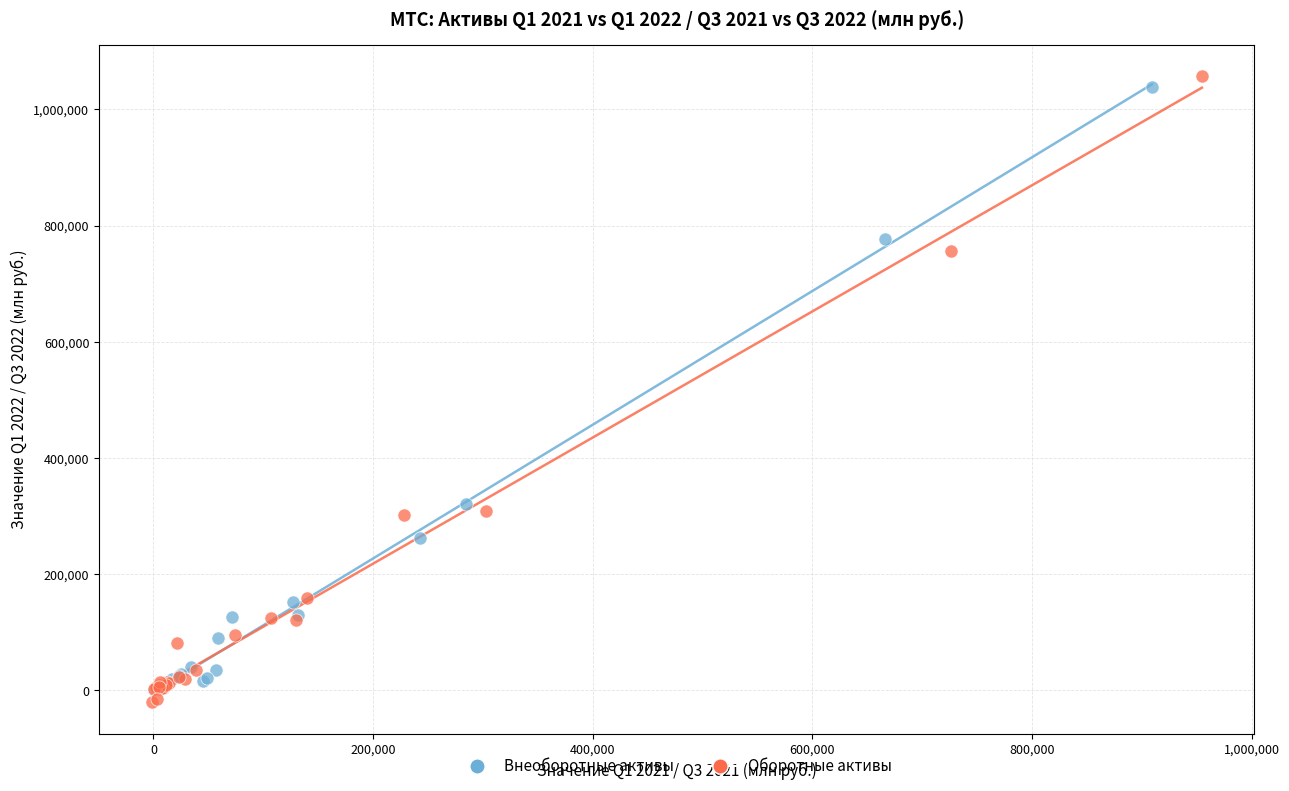

Which series has the largest Y range (max minus min)?

Оборотные активы